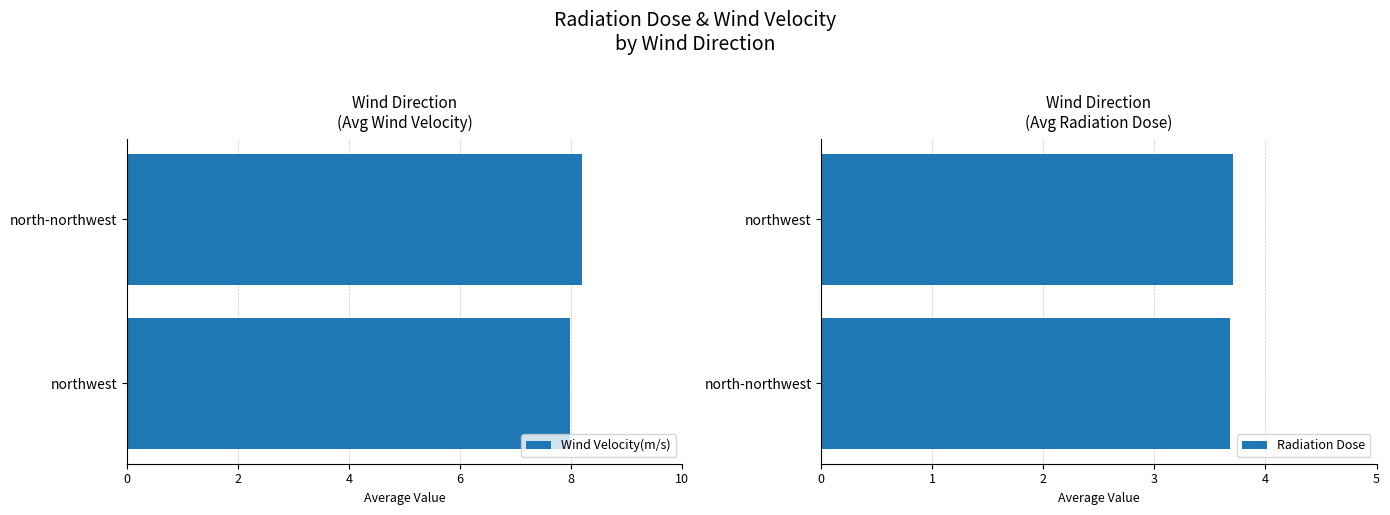

Which series has the widest spread of values?

Wind Velocity(m/s)